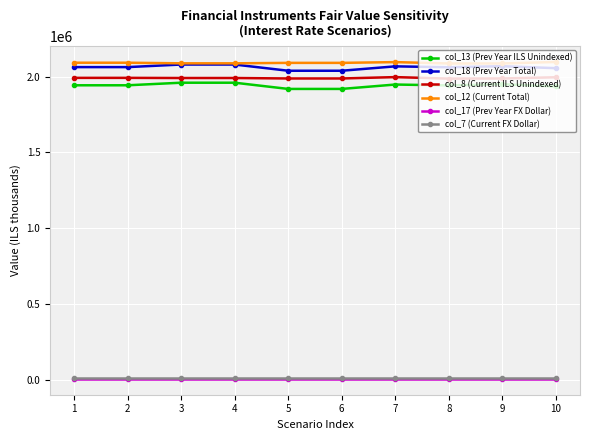

True or false: col_8 (Current ILS Unindexed) and col_12 (Current Total) cross at least once.

False